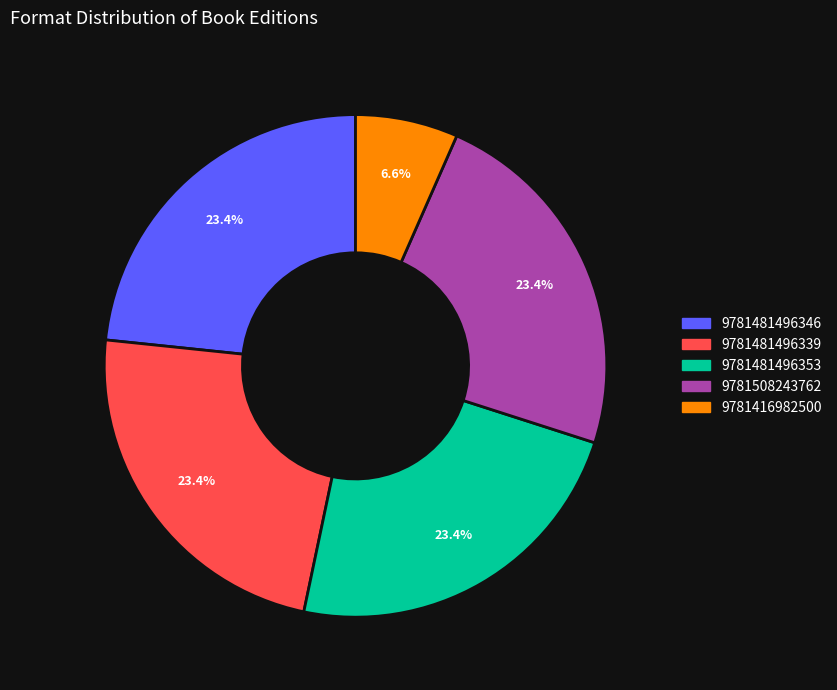

How many slices are in this pie chart?

5